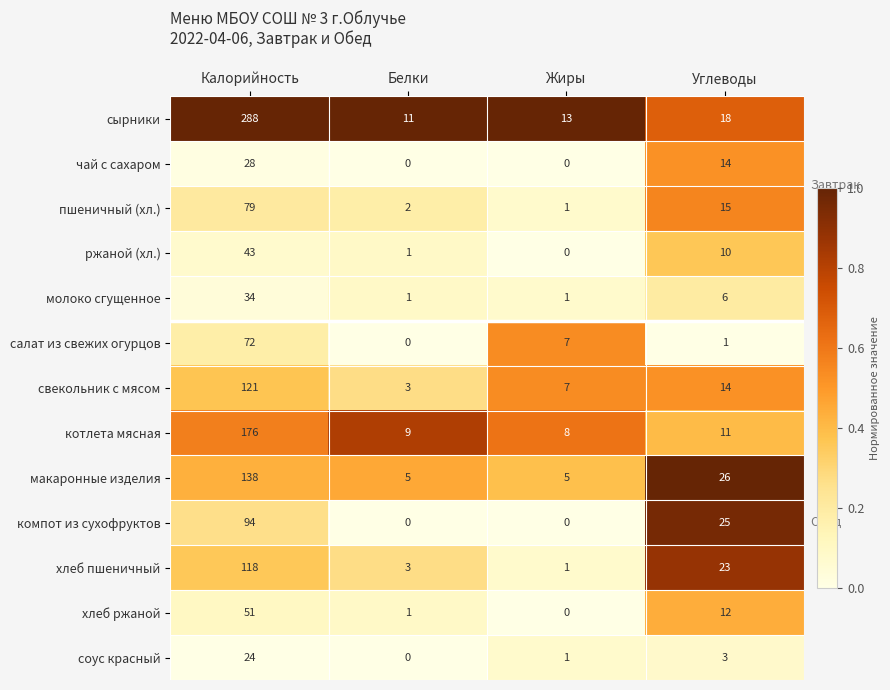

Which series has the widest spread of values?

сырники